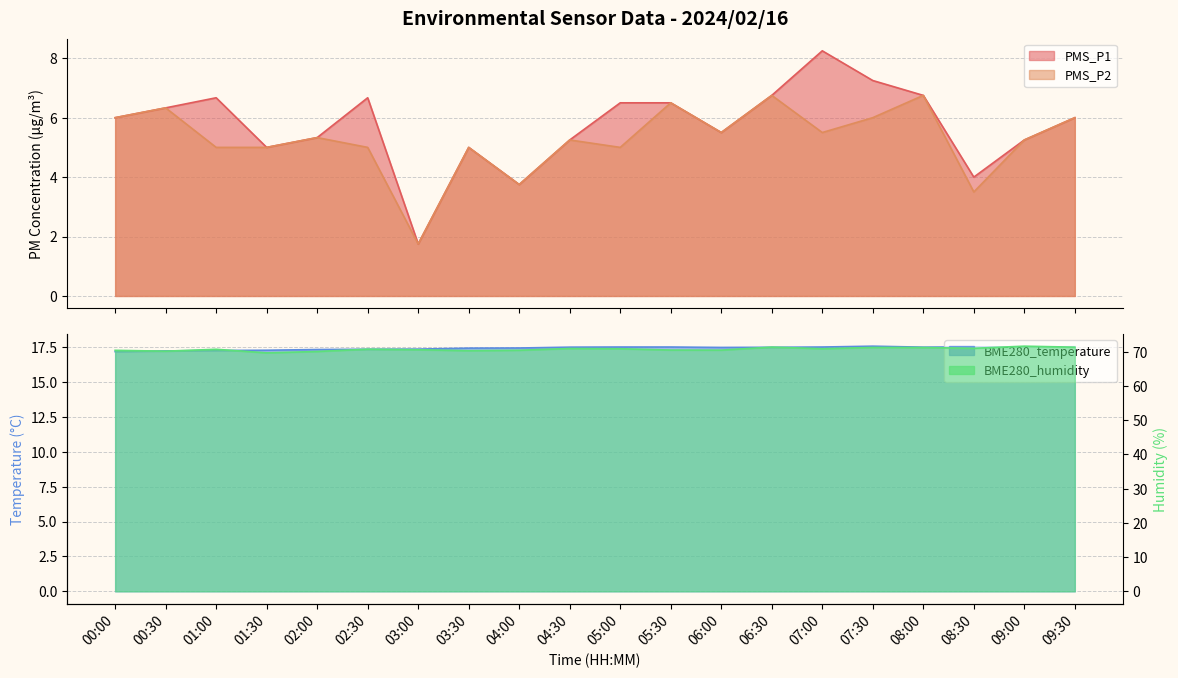

True or false: BME280_humidity and BME280_temperature intersect in this chart.

False